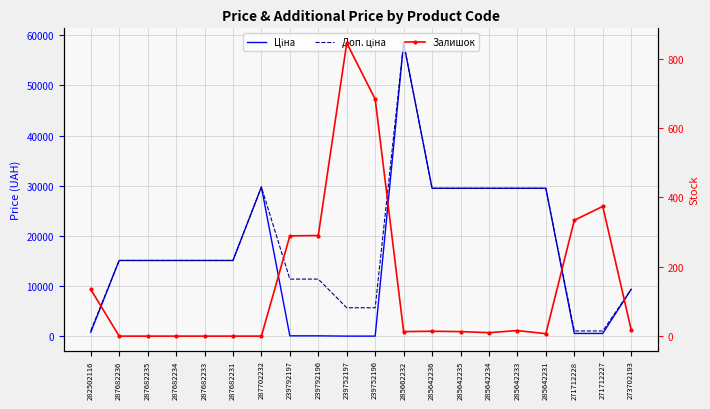

What is the average value of the Залишок series?

152.1